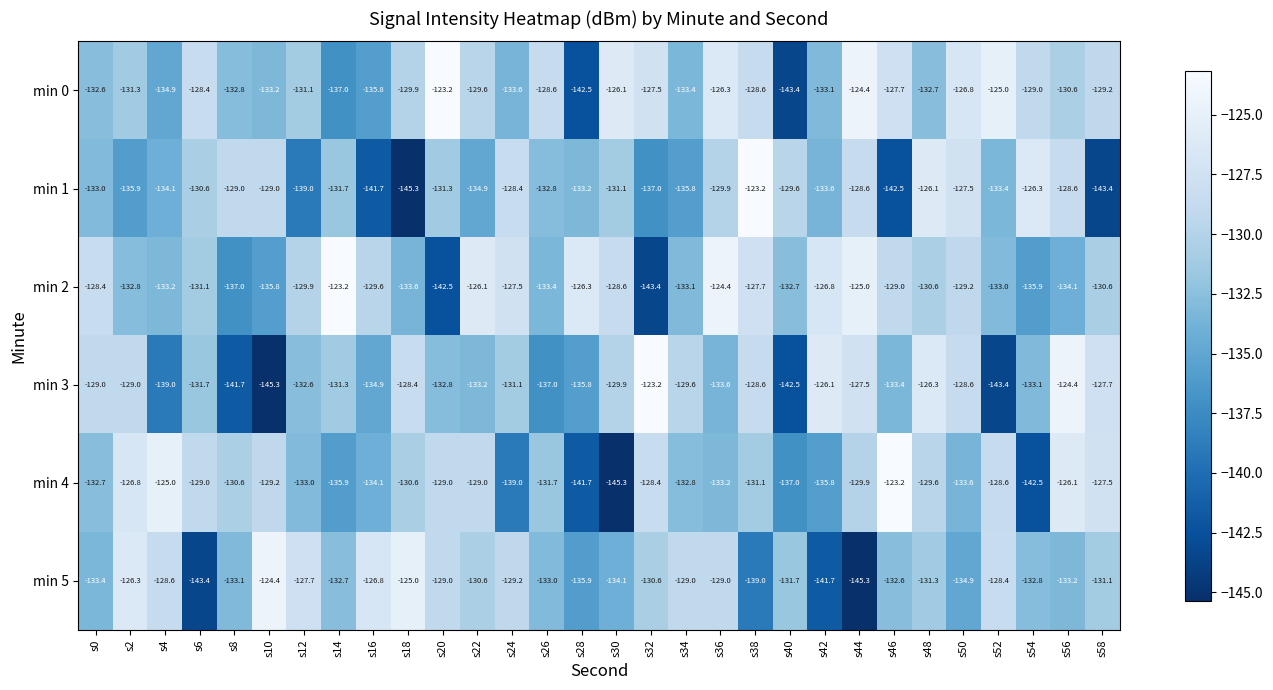

Read the min 2 value at s0.

-128.4